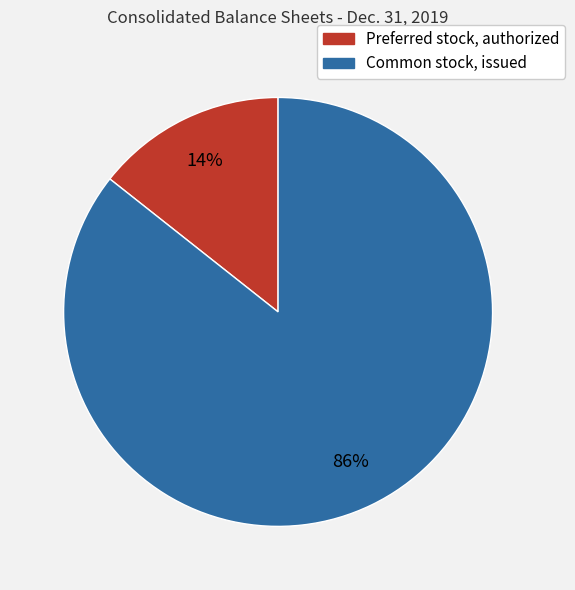

What is the largest slice in the pie chart?

Common stock, issued